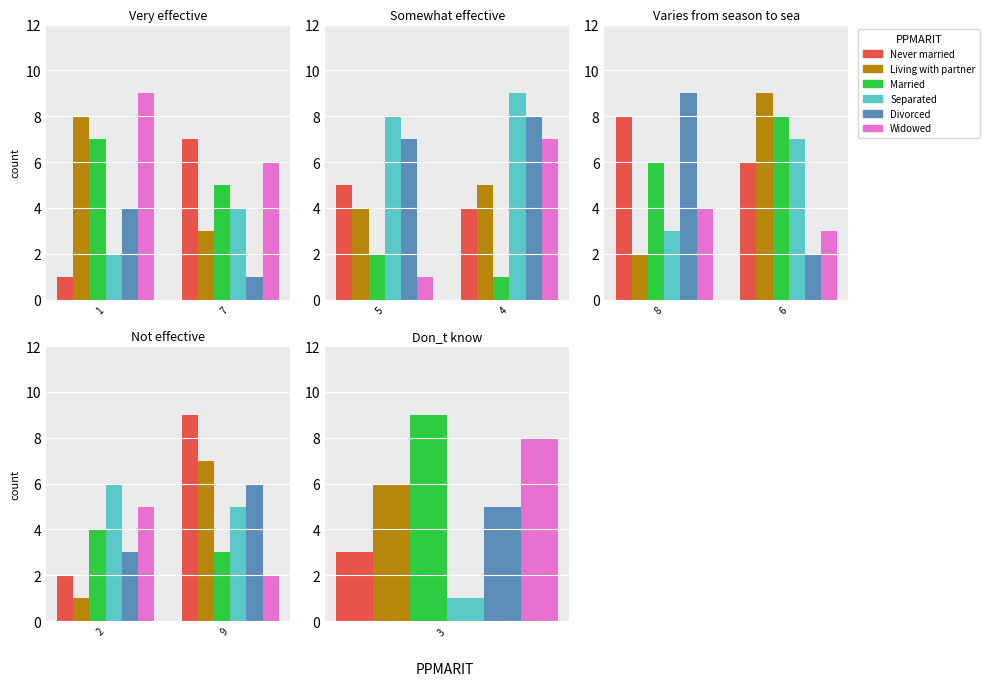

Which series has the largest total across all categories?

Never married